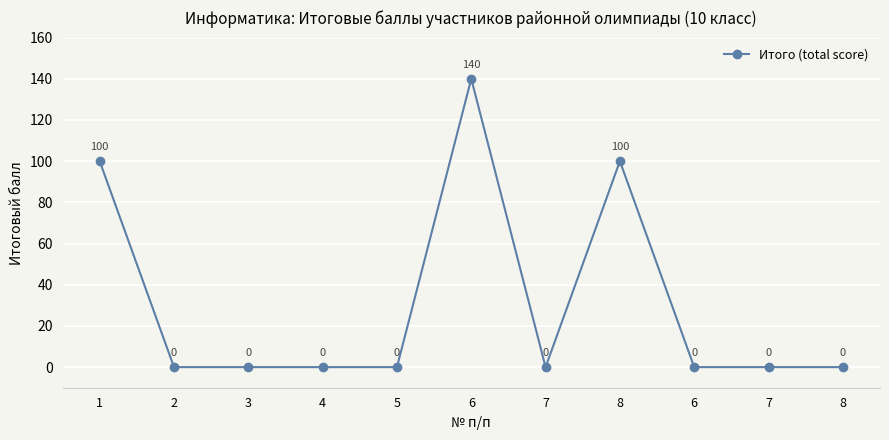

True or false: the data has more than 0 interior local peaks.

True